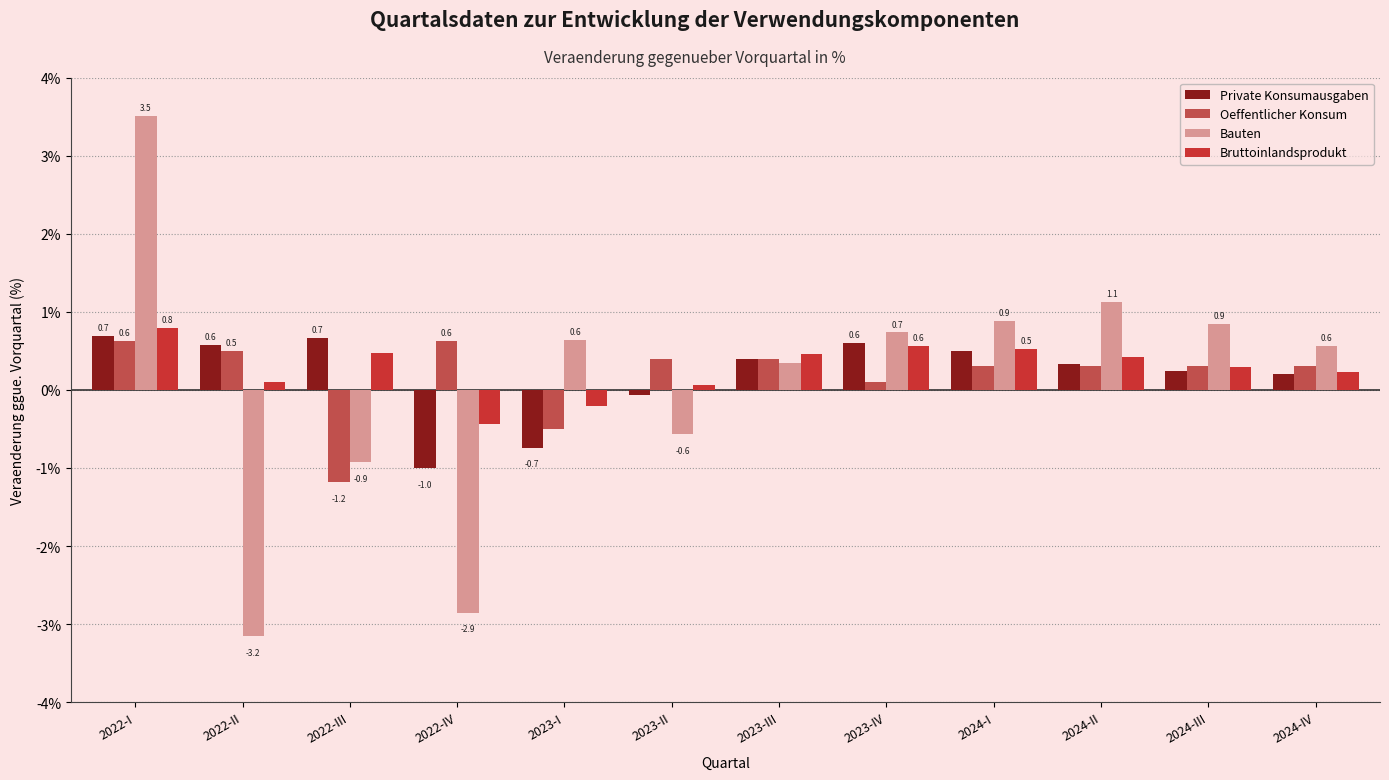

What is the difference between the highest and lowest values at 2022-III?

1.9